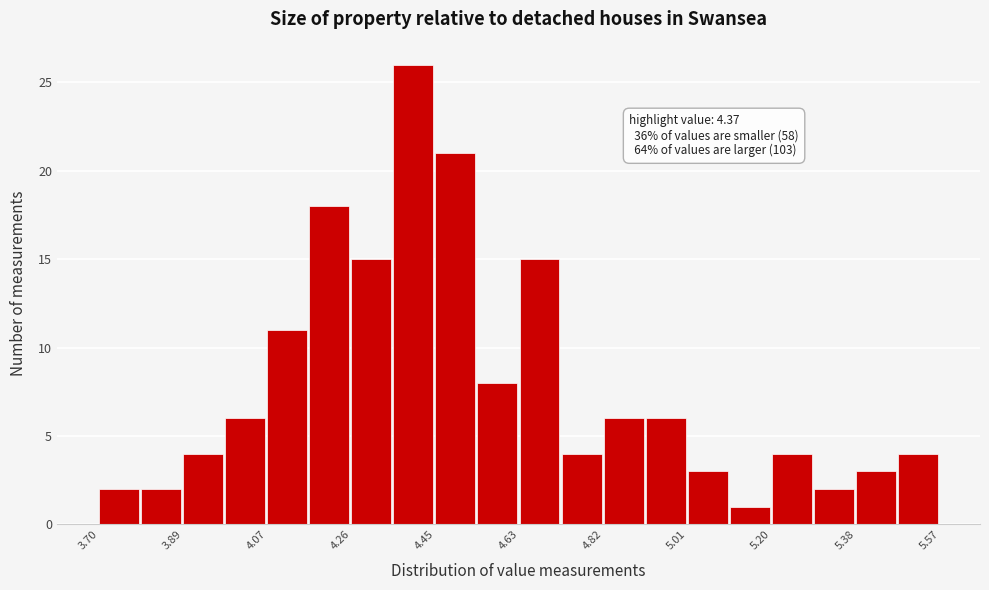

Which range on the x-axis has the tallest bar?

4.36 to 4.44